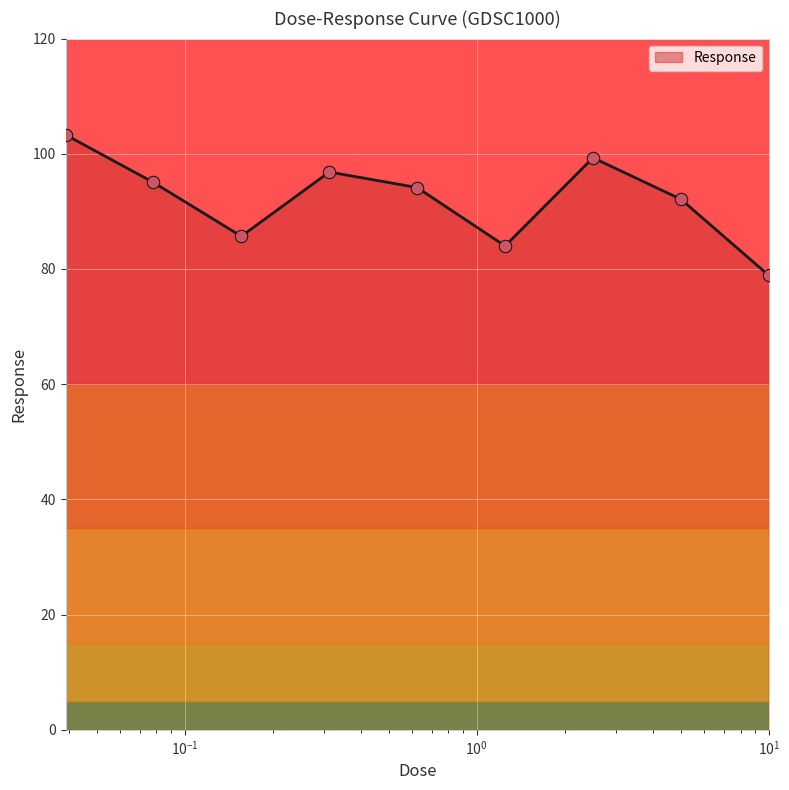

What is the greatest value displayed?

103.3